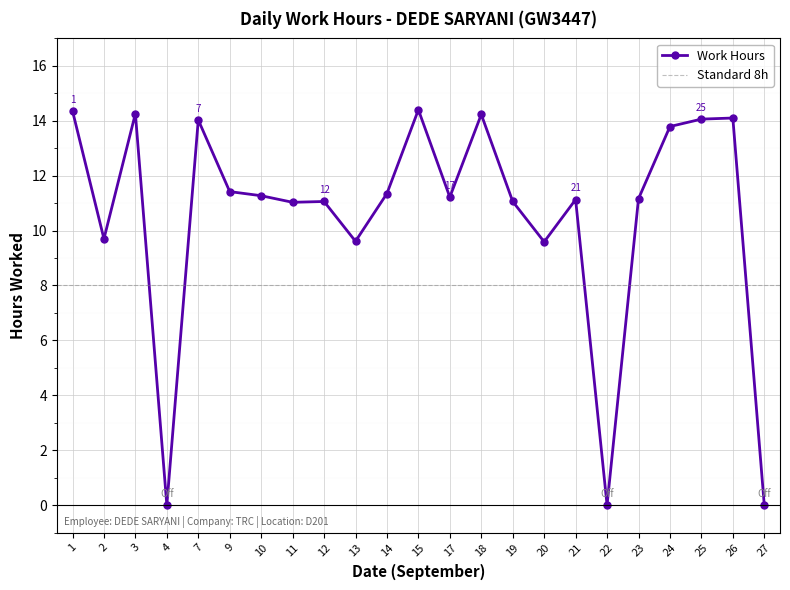

Where is the first local maximum?

3